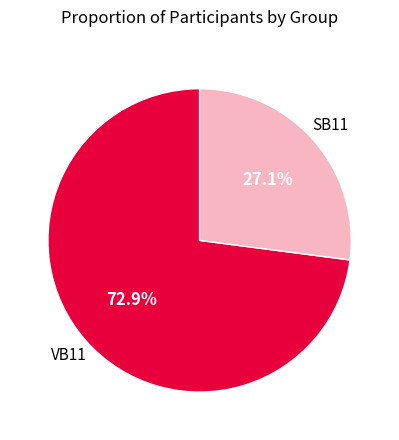

Is there any slice that represents more than half of the pie?

Yes